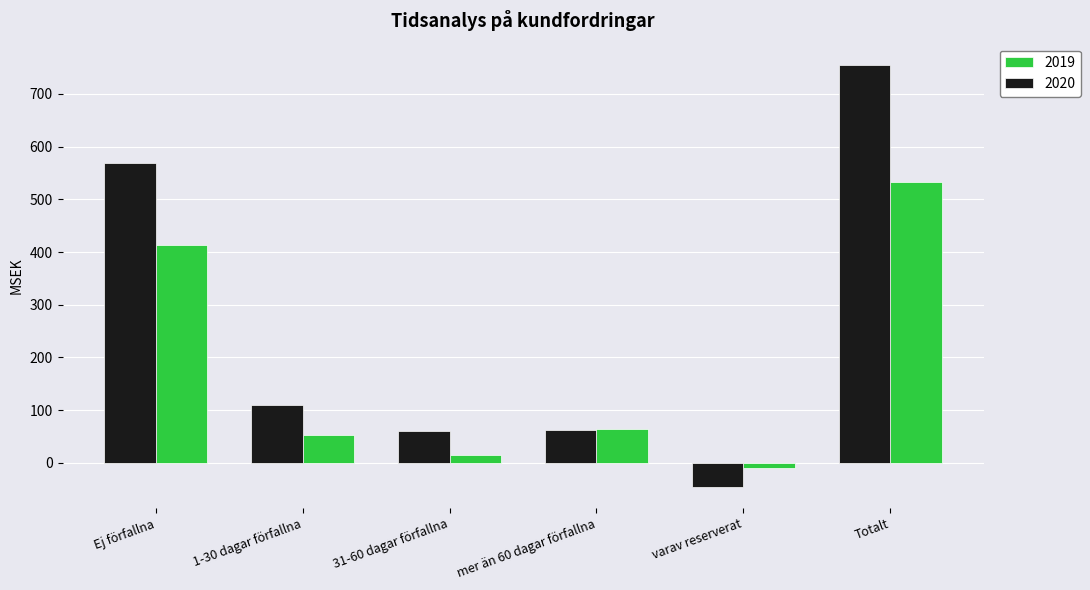

What is the value of the 2019 bar at the 3rd from the left?

14.3